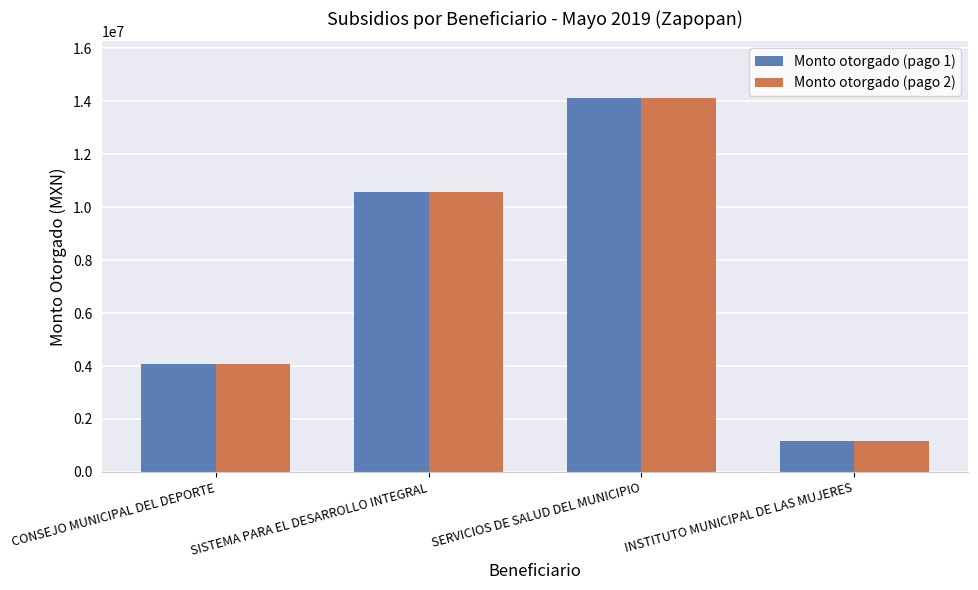

What are all the series names shown in the legend?

Monto otorgado (pago 1), Monto otorgado (pago 2)